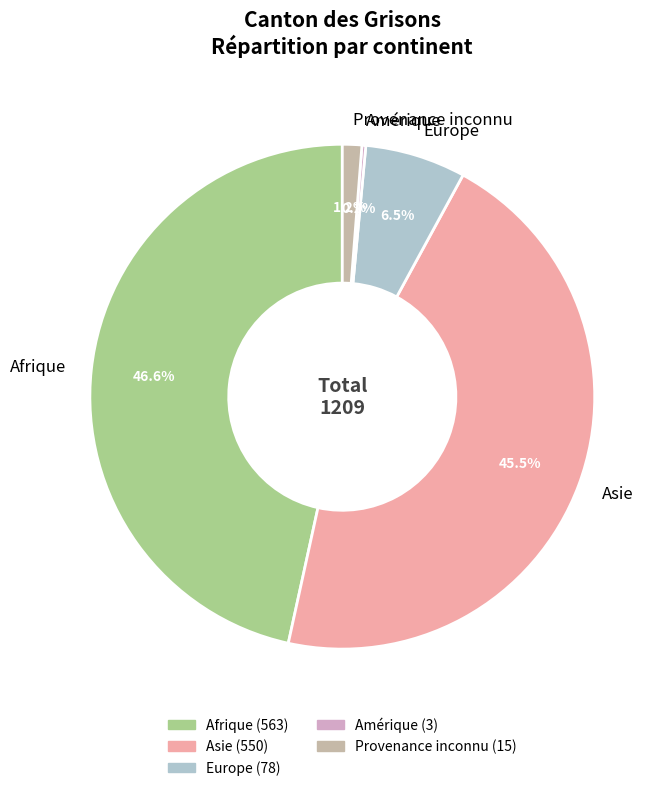

Is it true that Provenance inconnu is 11% of the pie?

False